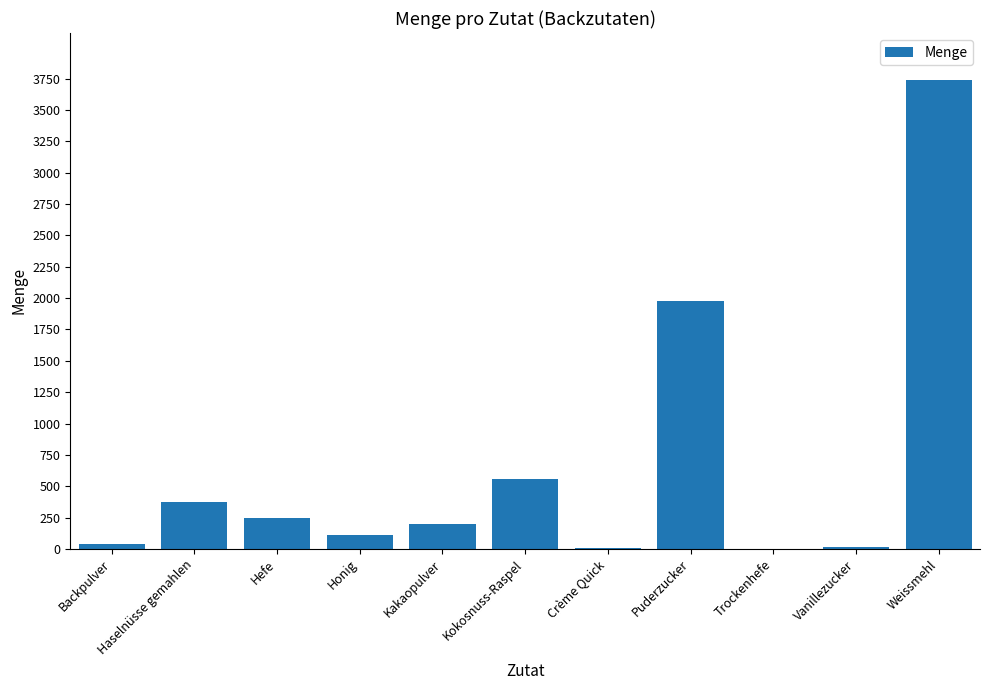

Which label corresponds to the largest value in the chart?

Weissmehl